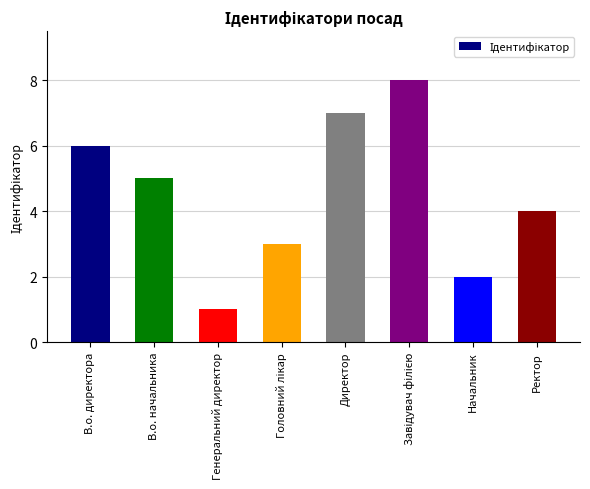

Reading left to right, transcribe all the data shown in this chart.

6	5	1	3	7	8	2	4